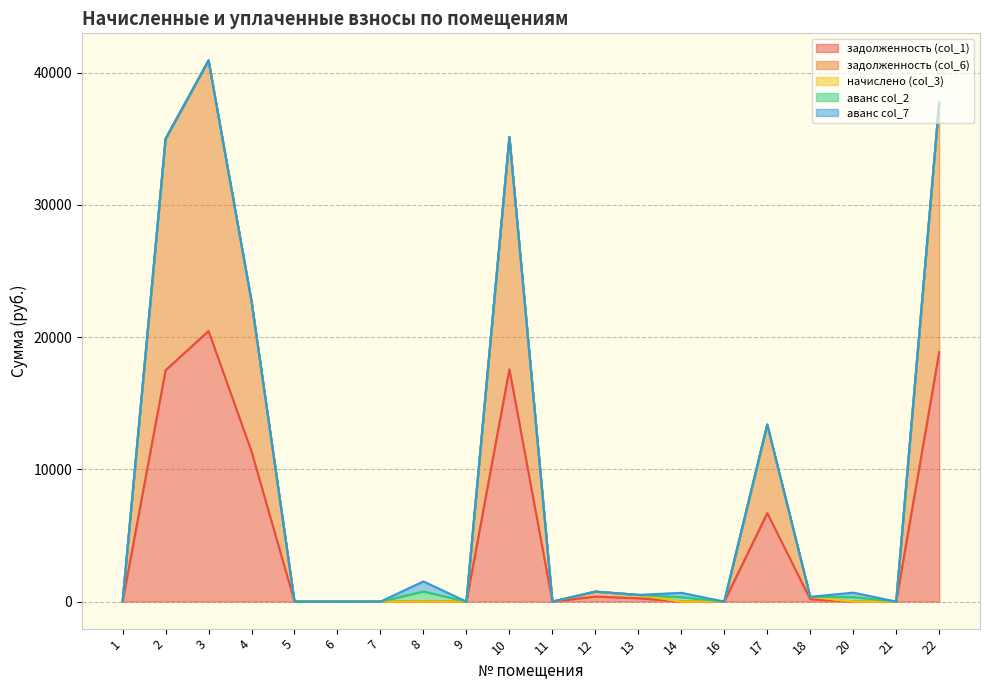

True or false: начислено (col_3) and аванс col_7 intersect in this chart.

False